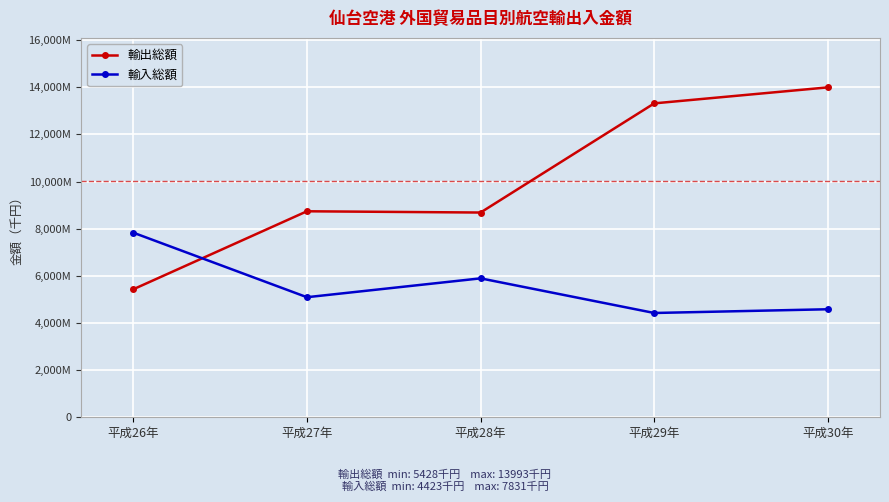

How many interior local peaks does the 輸入総額 series have?

1